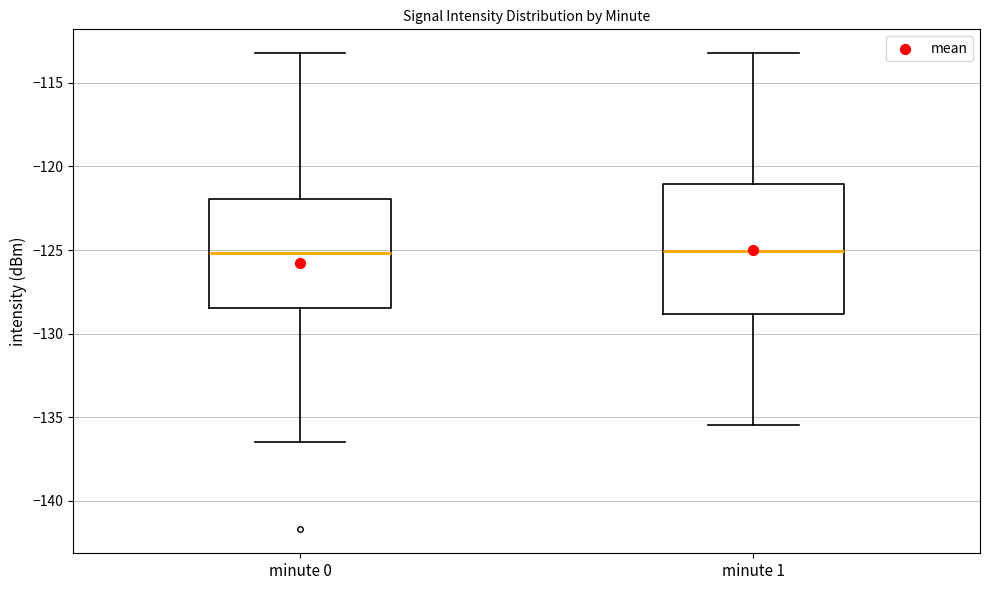

Reading left to right, transcribe this box plot: for each box, give where its median line is, the range the box spans, and where its two whiskers end, as read against the y-axis. The values are not printed on the chart, so give them approximately, as read against the axis.

minute 0: median -125.0, box -128.5 to -122.0, whiskers -136.5 to -113.0
minute 1: median -125.0, box -129.0 to -121.0, whiskers -135.5 to -113.0